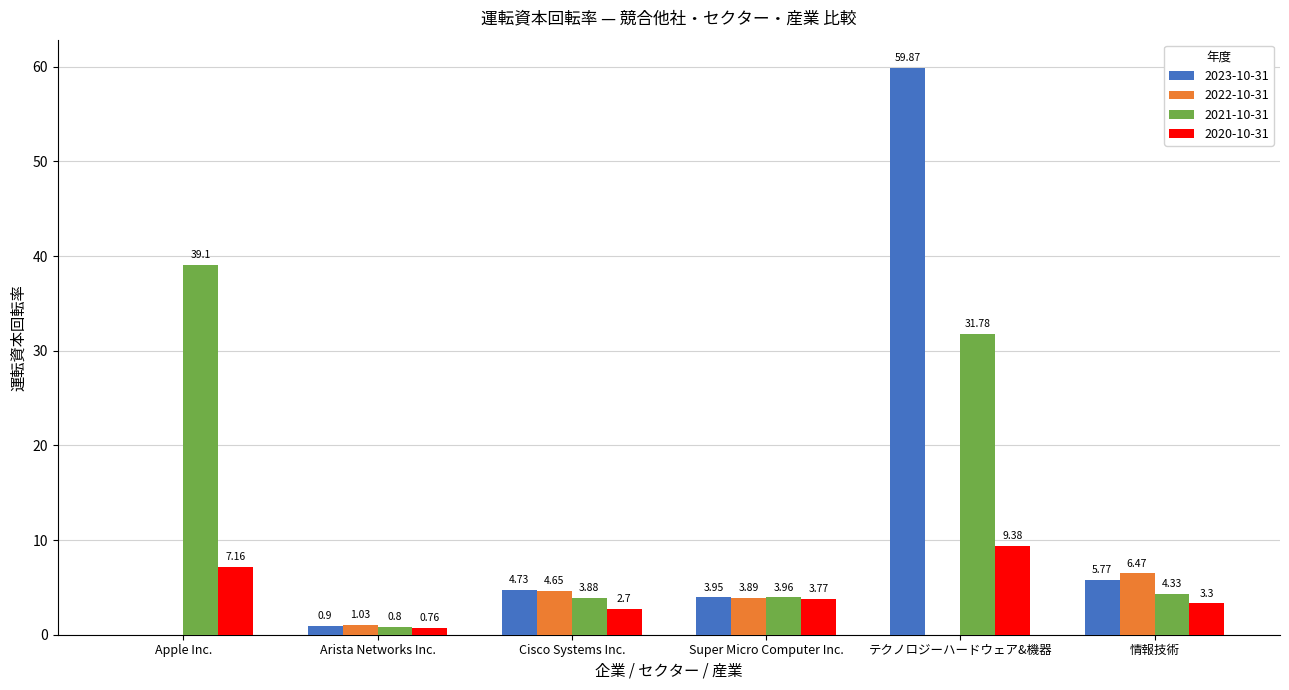

What is the sum of the 2023-10-31 values at テクノロジーハードウェア&機器 and 情報技術?

65.6